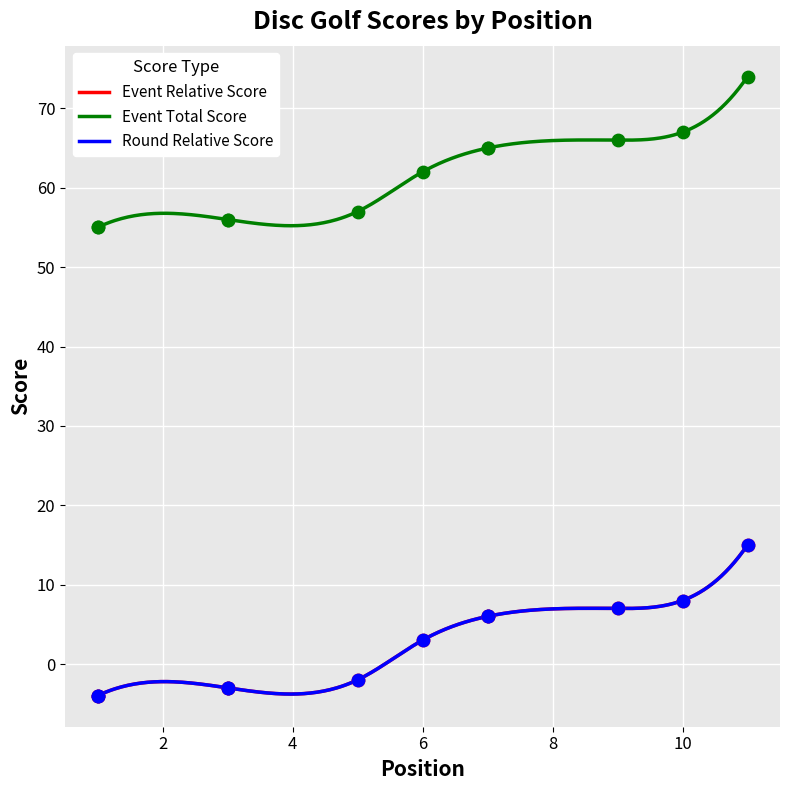

Which series reaches the minimum Y coordinate?

event_relative_score